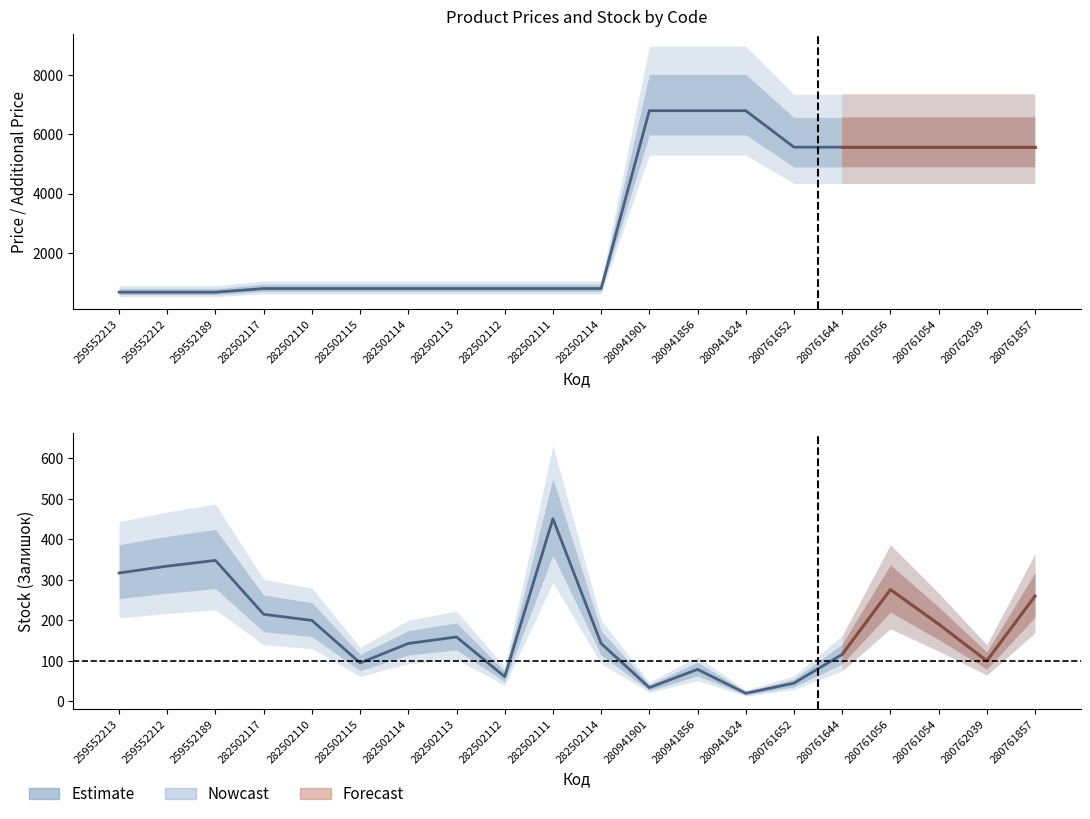

List the labels in order of Ціна (Estimate) value, largest first.

280941901, 280941856, 280941824, 280761652, 280761644, 280761056, 280761054, 280762039, 280761857, 282502117, 282502110, 282502115, 282502114, 282502113, 282502112, 282502111, 282502114, 259552213, 259552212, 259552189